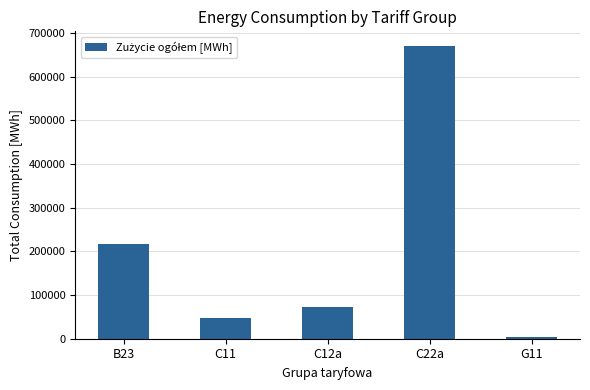

Which category has the lowest value across all series?

G11